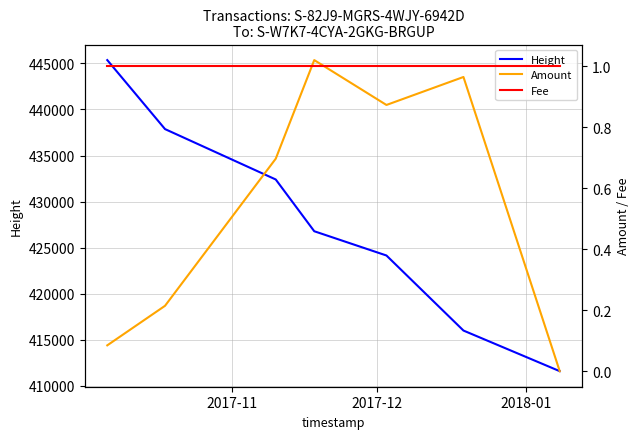

True or false: Amount has more than 2 interior local peaks.

False